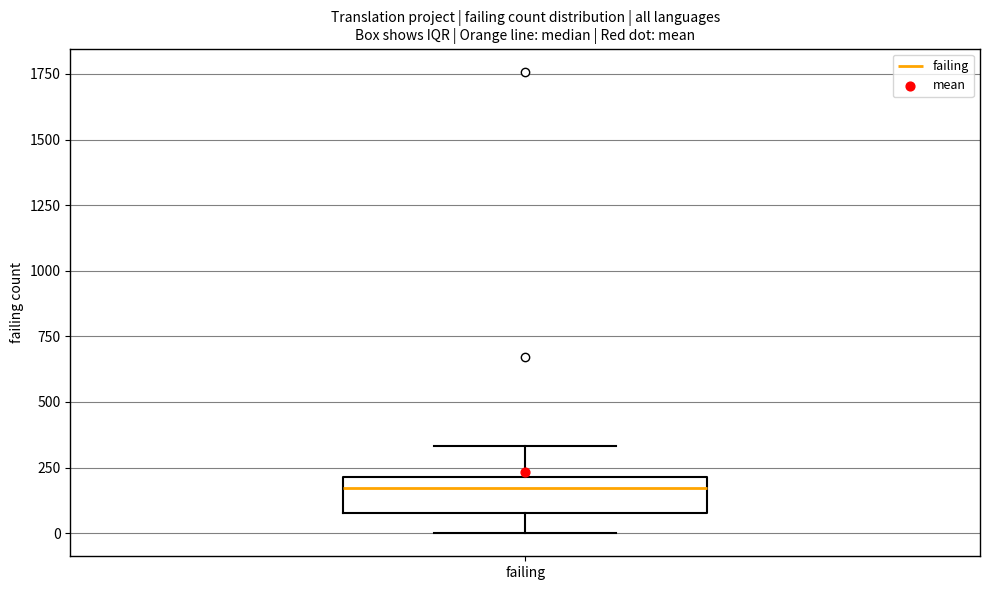

Read this box plot against the y-axis: the position of the median line, the range covered by the box, and the ends of both whiskers. The values are not printed on the chart, so give them approximately, as read against the axis.

median 150, box 100 to 200, whiskers 0 to 350